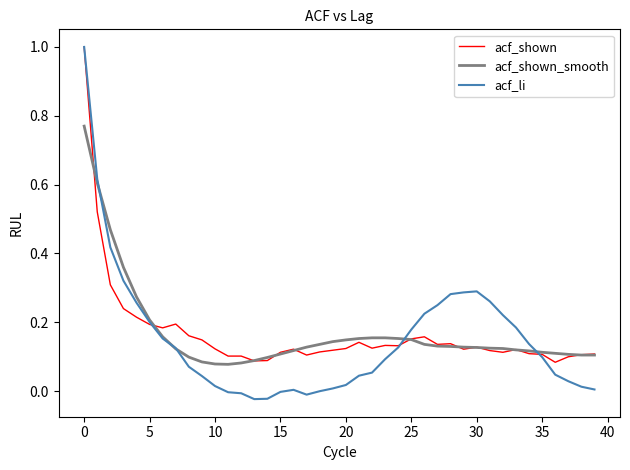

What is the greatest value displayed?

1.0